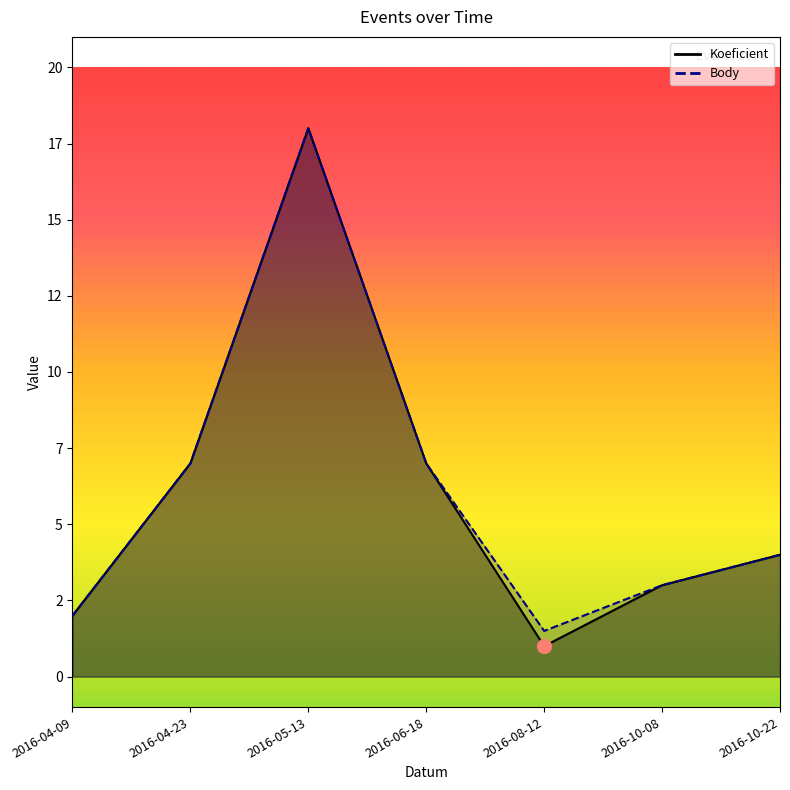

True or false: Body and Koeficient cross at least once.

False